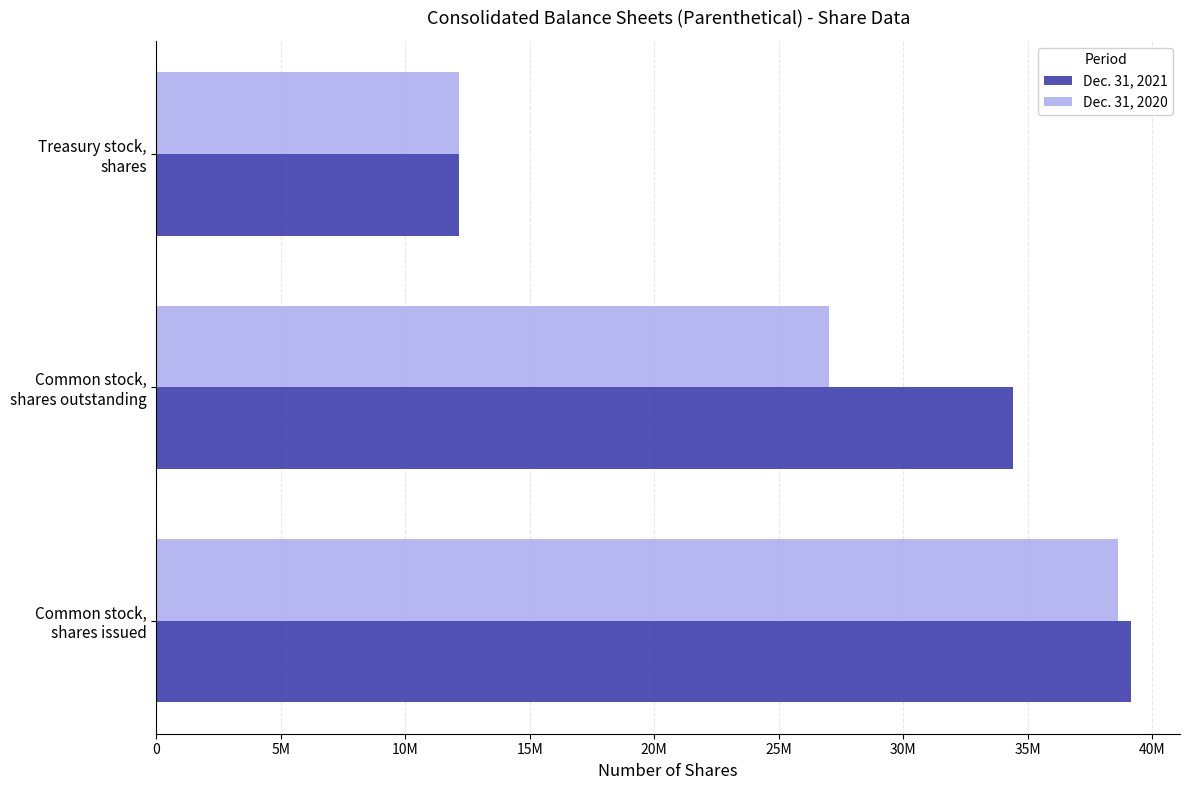

What are all the series names shown in the legend?

Dec. 31, 2021, Dec. 31, 2020